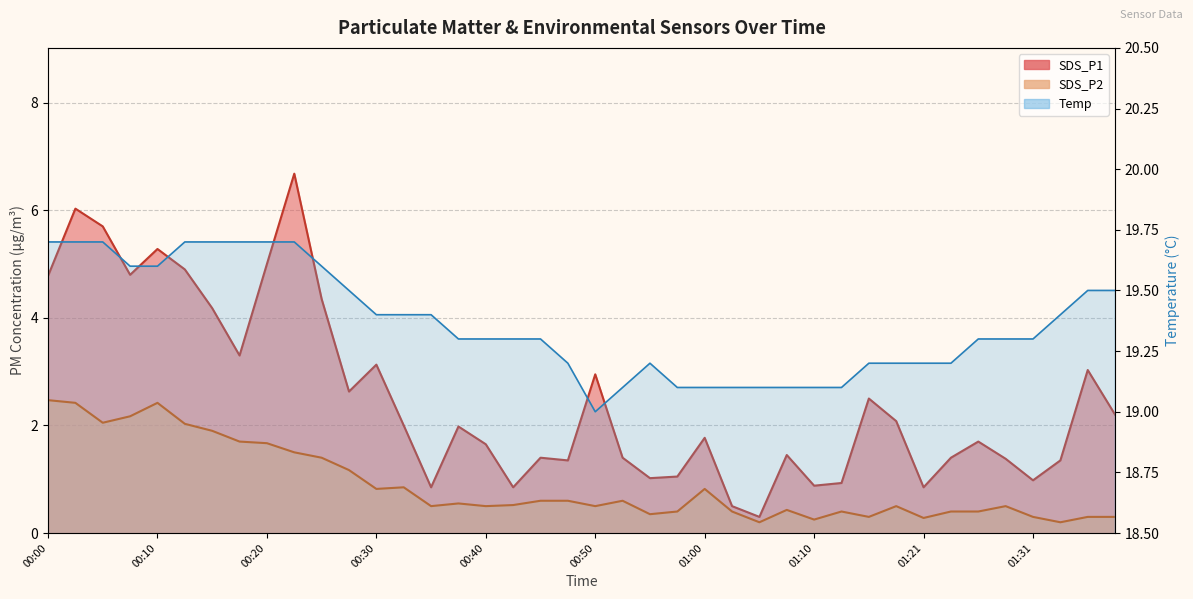

What position from the right is 00:27?

29